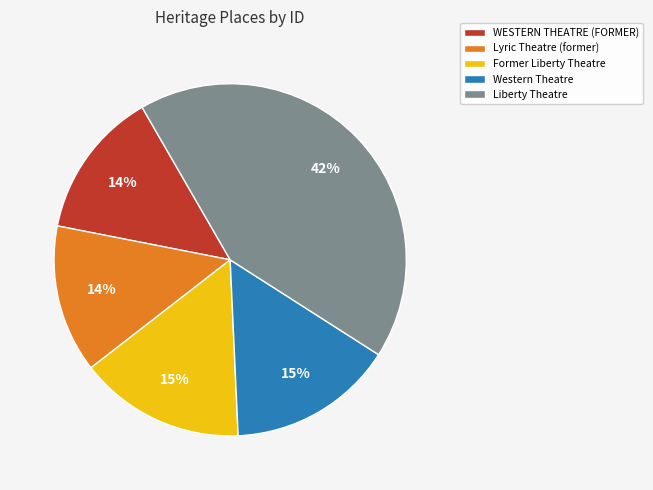

Which slice is the largest?

Liberty Theatre